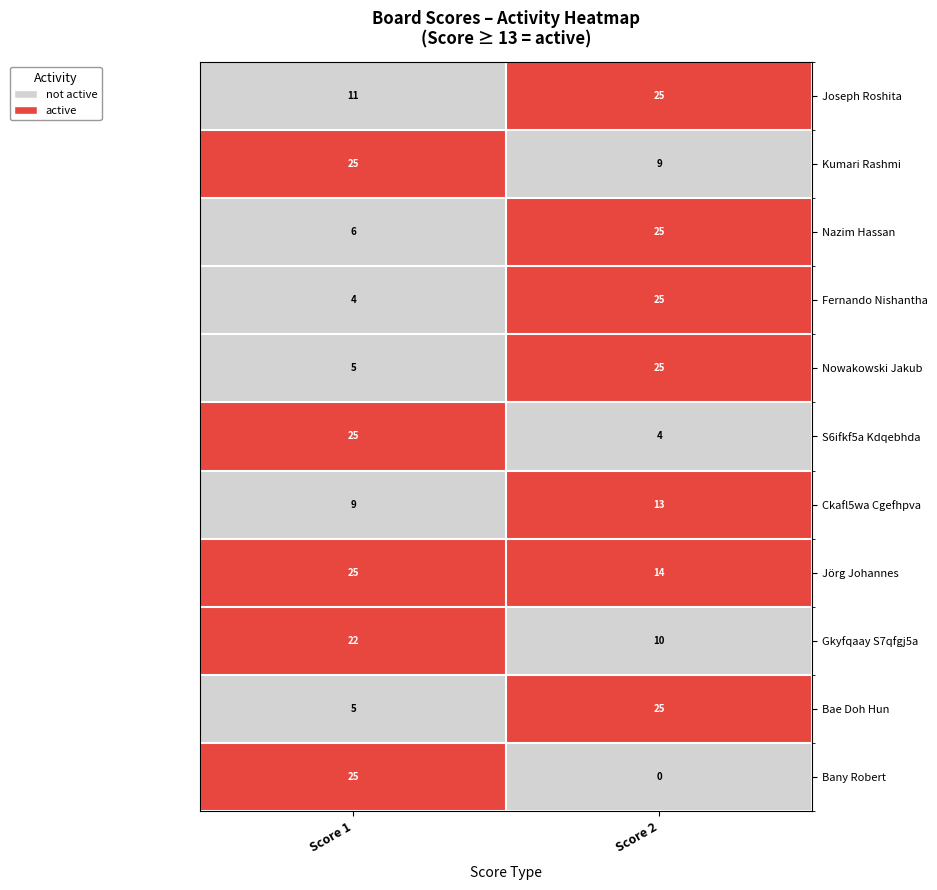

Reading left to right, what are all the values shown in this chart?

Joseph Roshita: 11	25
Kumari Rashmi: 25	9
Nazim Hassan: 6	25
Fernando Nishantha: 4	25
Nowakowski Jakub: 5	25
S6ifkf5a Kdqebhda: 25	4
Ckafl5wa Cgefhpva: 9	13
Jörg Johannes: 25	14
Gkyfqaay S7qfgj5a: 22	10
Bae Doh Hun: 5	25
Bany Robert: 25	0